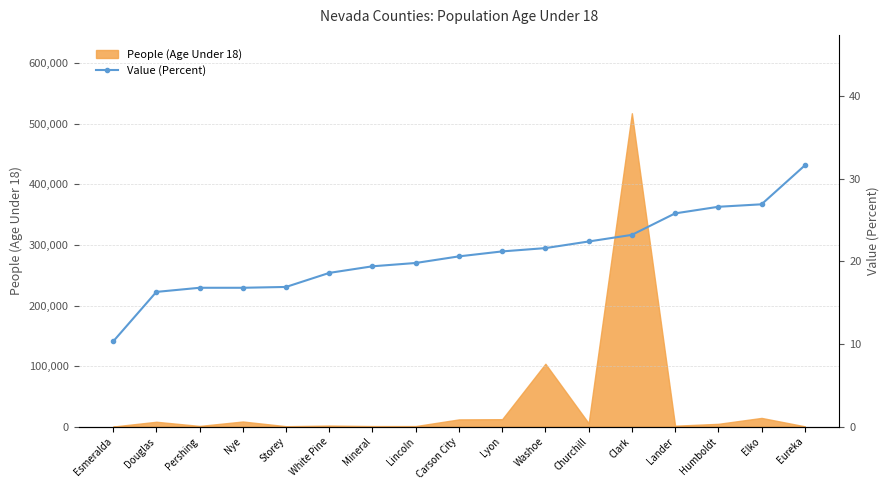

Is it true that the value at White Pine is 18.6?

True